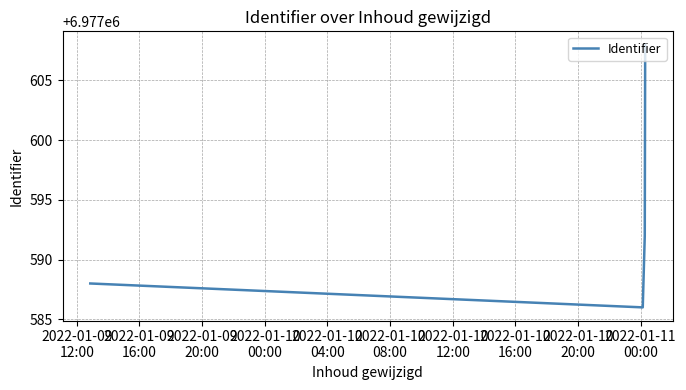

What is the sum of all values?

27910374